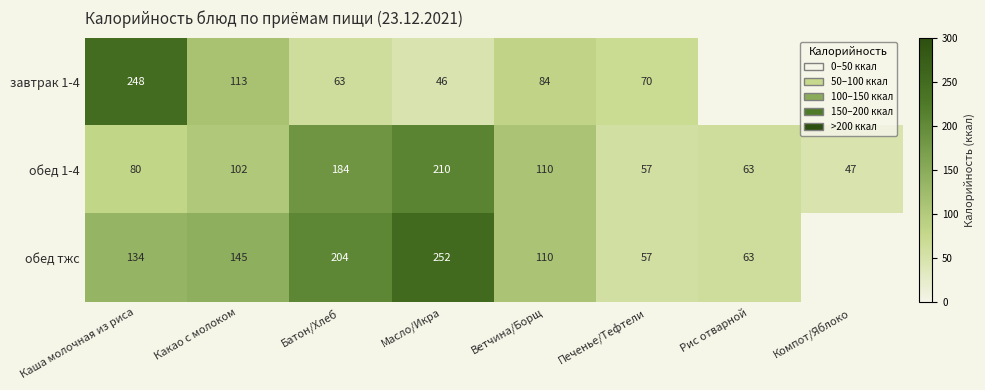

Between Какао с молоком and Ветчина/Борщ, which series saw the biggest shift?

обед тжс